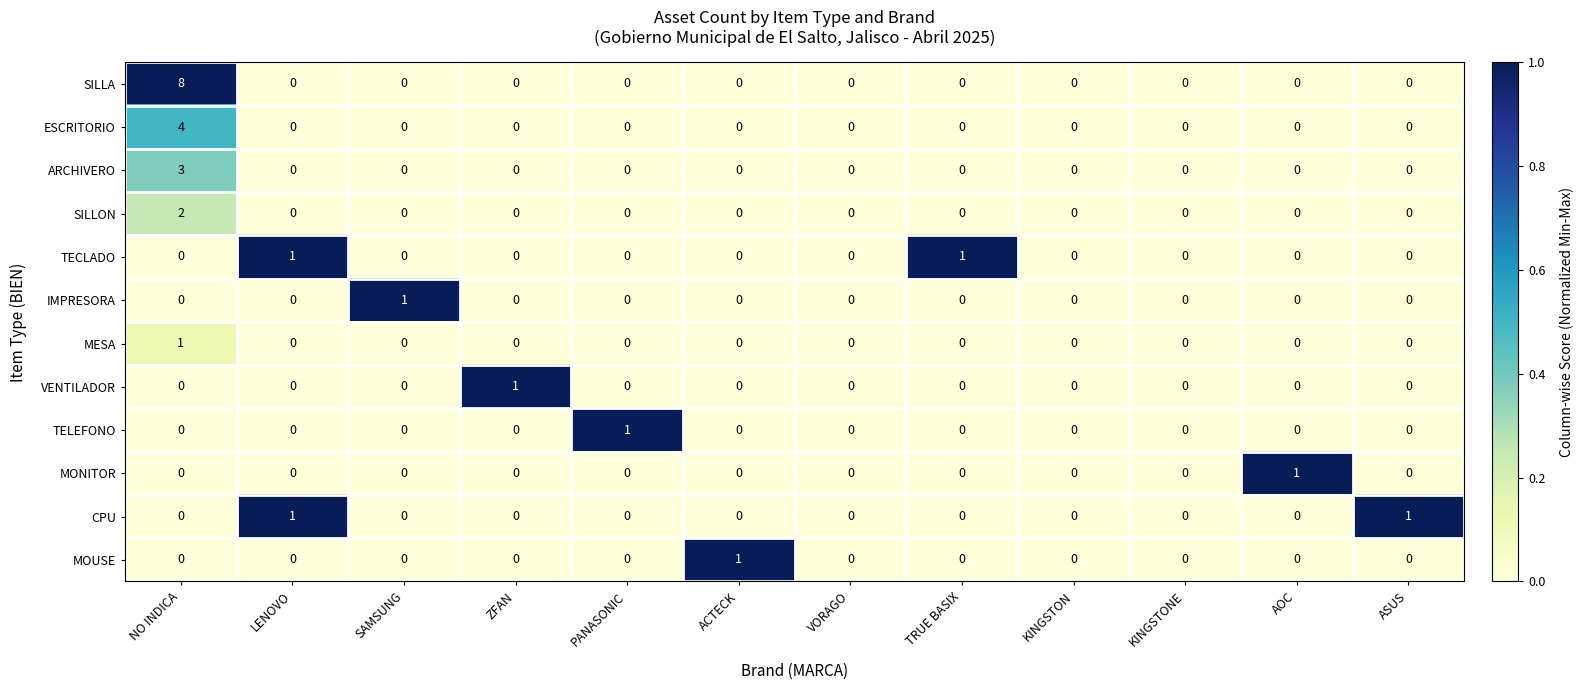

How many IMPRESORA values are between 0 and 1?

12